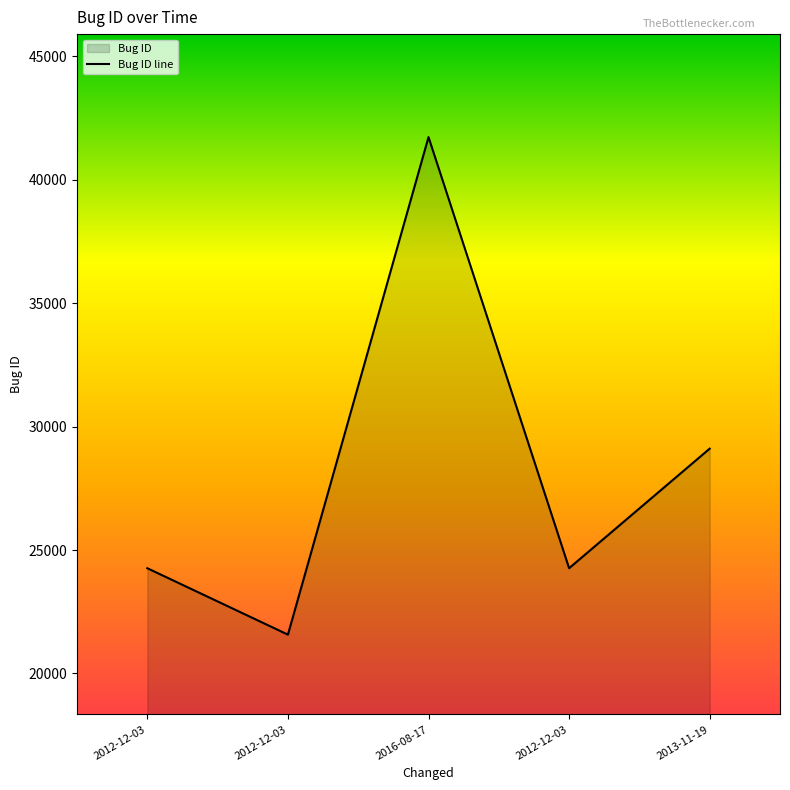

Reading left to right, what are all the values shown in this chart?

24262	21571	41731	24263	29108